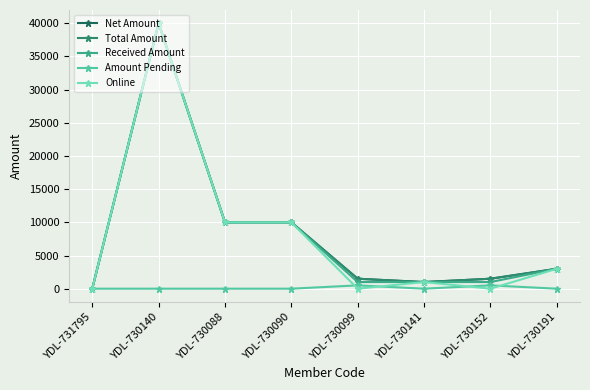

Does the chart have visible grid lines?

Yes